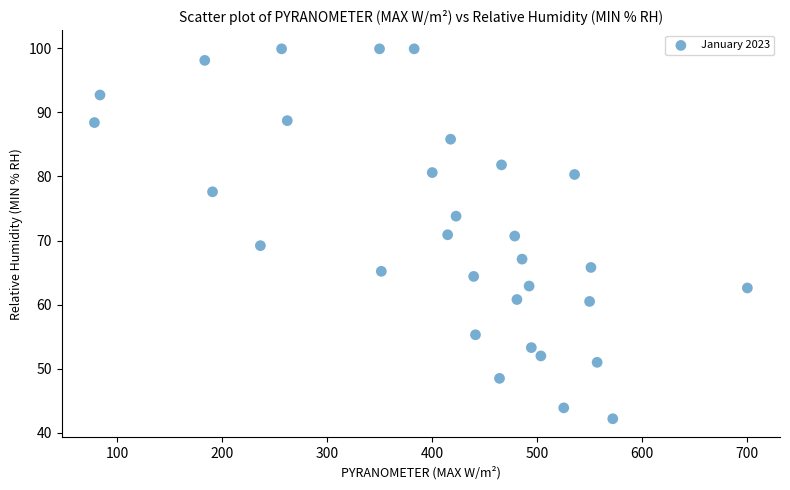

What is the range of X values (max minus min)?

622.0